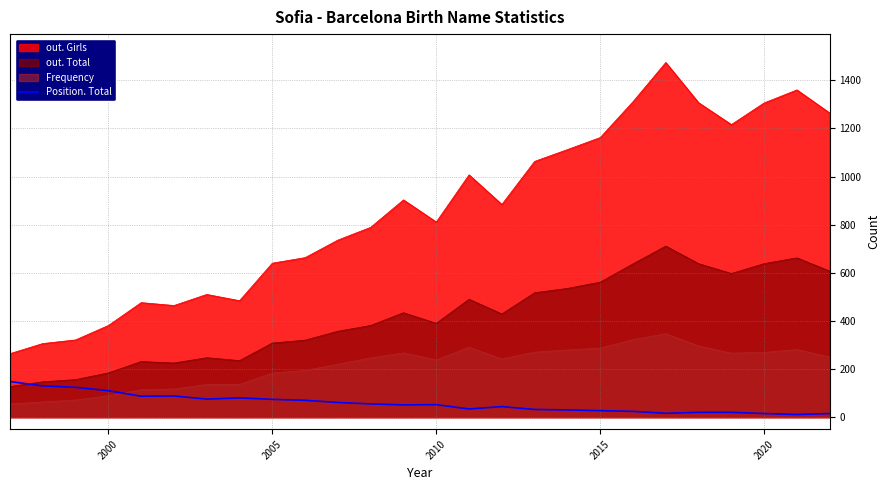

True or false: Frequency and out. Total cross at least once.

False